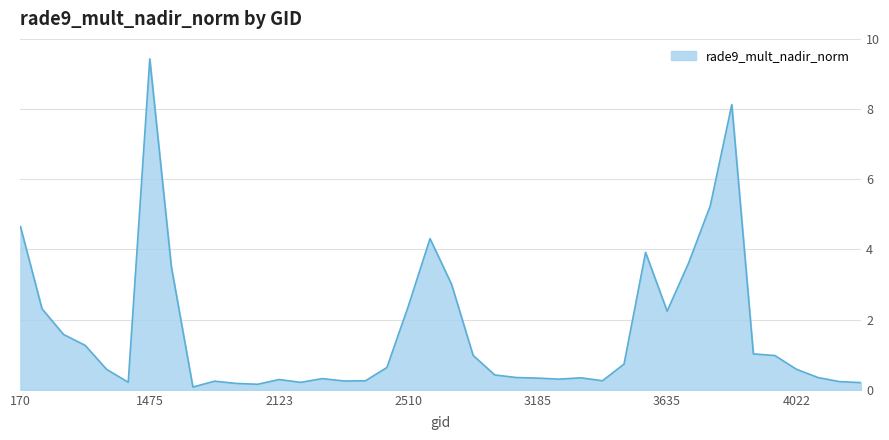

At which category does the chart reach its minimum across all series?

1790